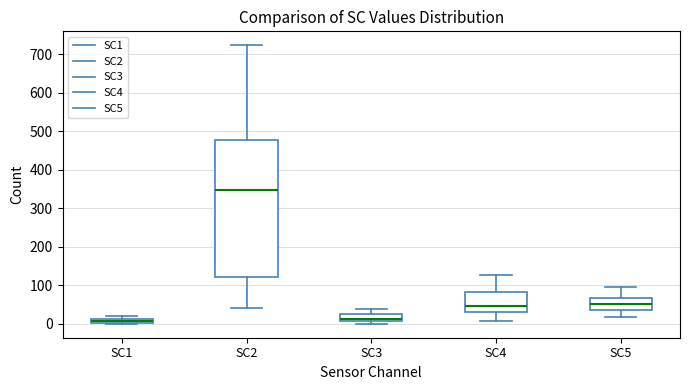

Where is the upper edge of the box for SC3 on the y-axis? The values are not printed on the chart, so give them approximately, as read against the axis.

20